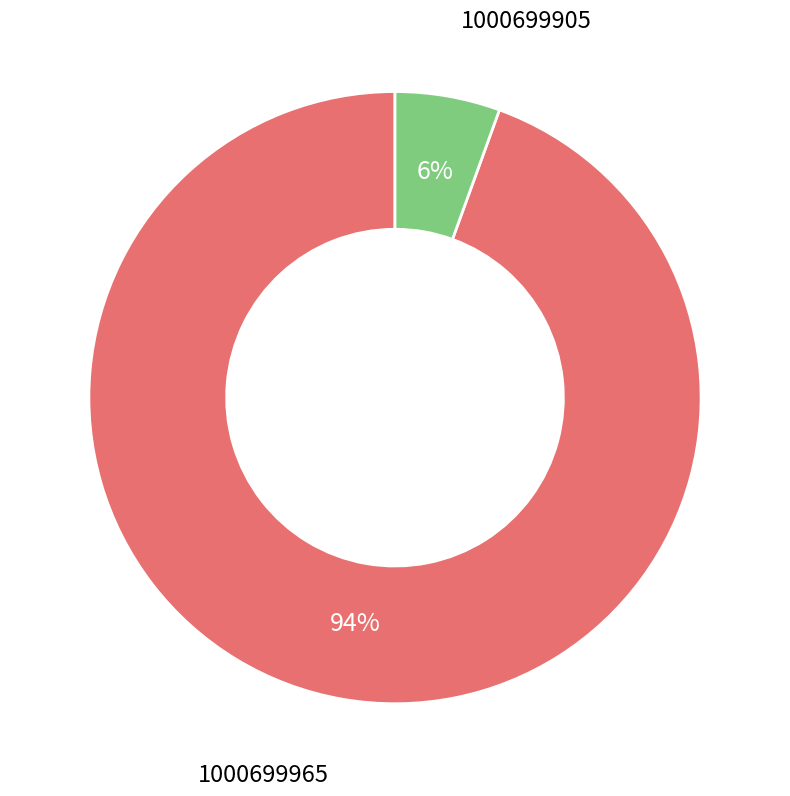

To the nearest percent, what is the average slice percentage?

50%